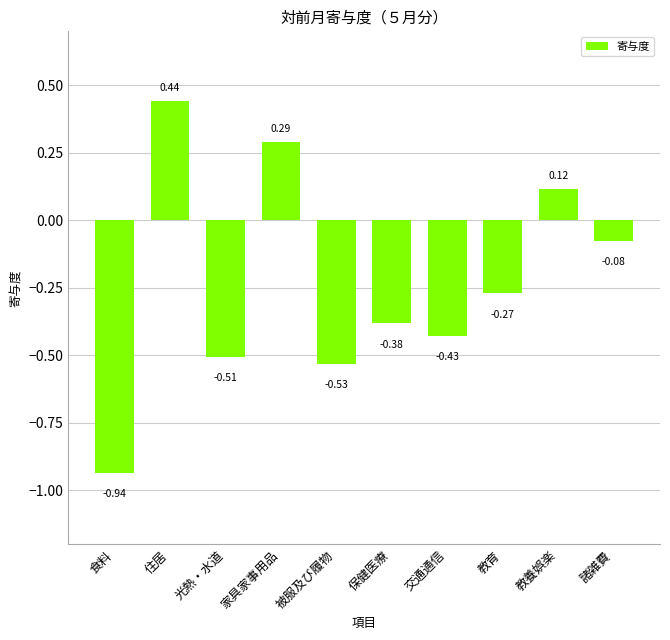

How many data points does each series have?

10